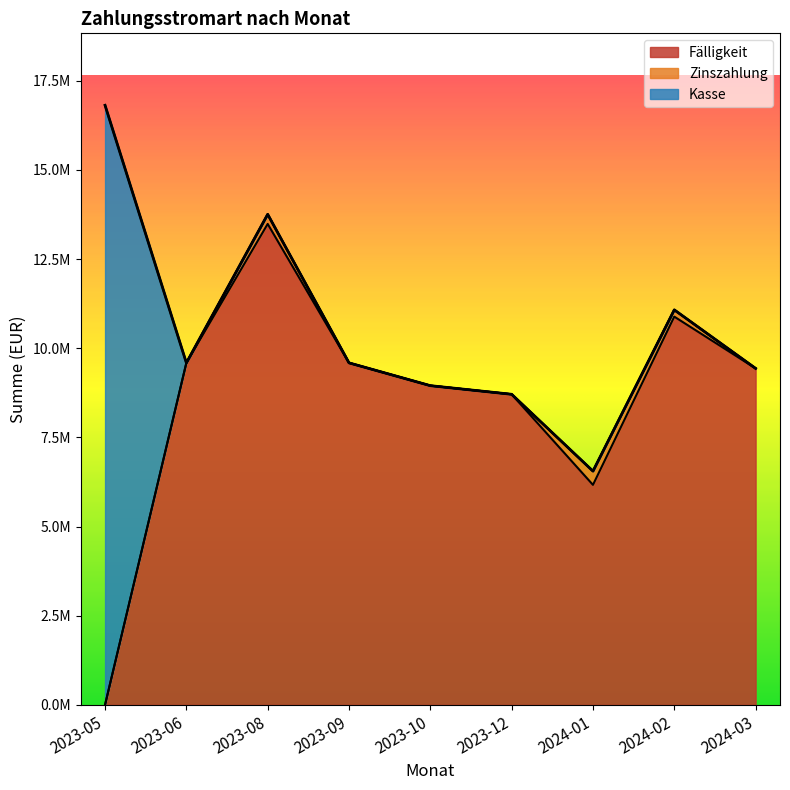

How many categories are shown in the chart?

9